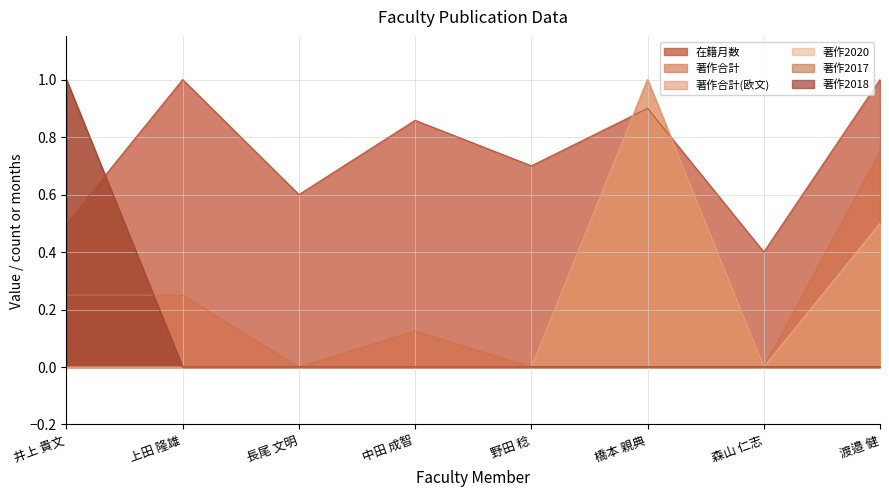

Does the chart display data point markers on the line(s)?

No